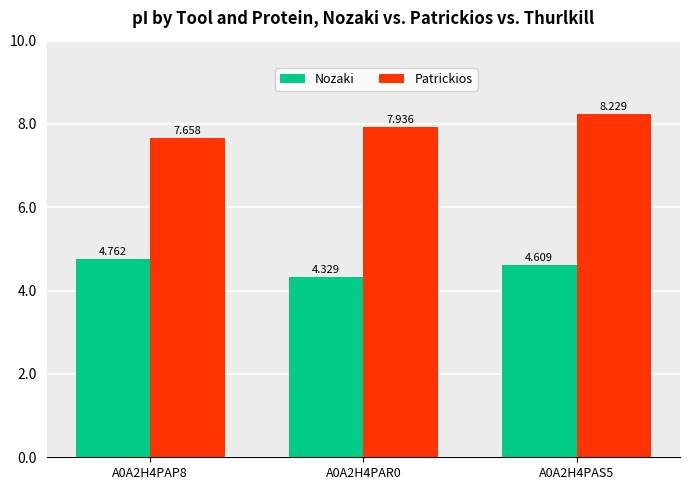

What is the difference between the highest and lowest values at A0A2H4PAR0?

3.6